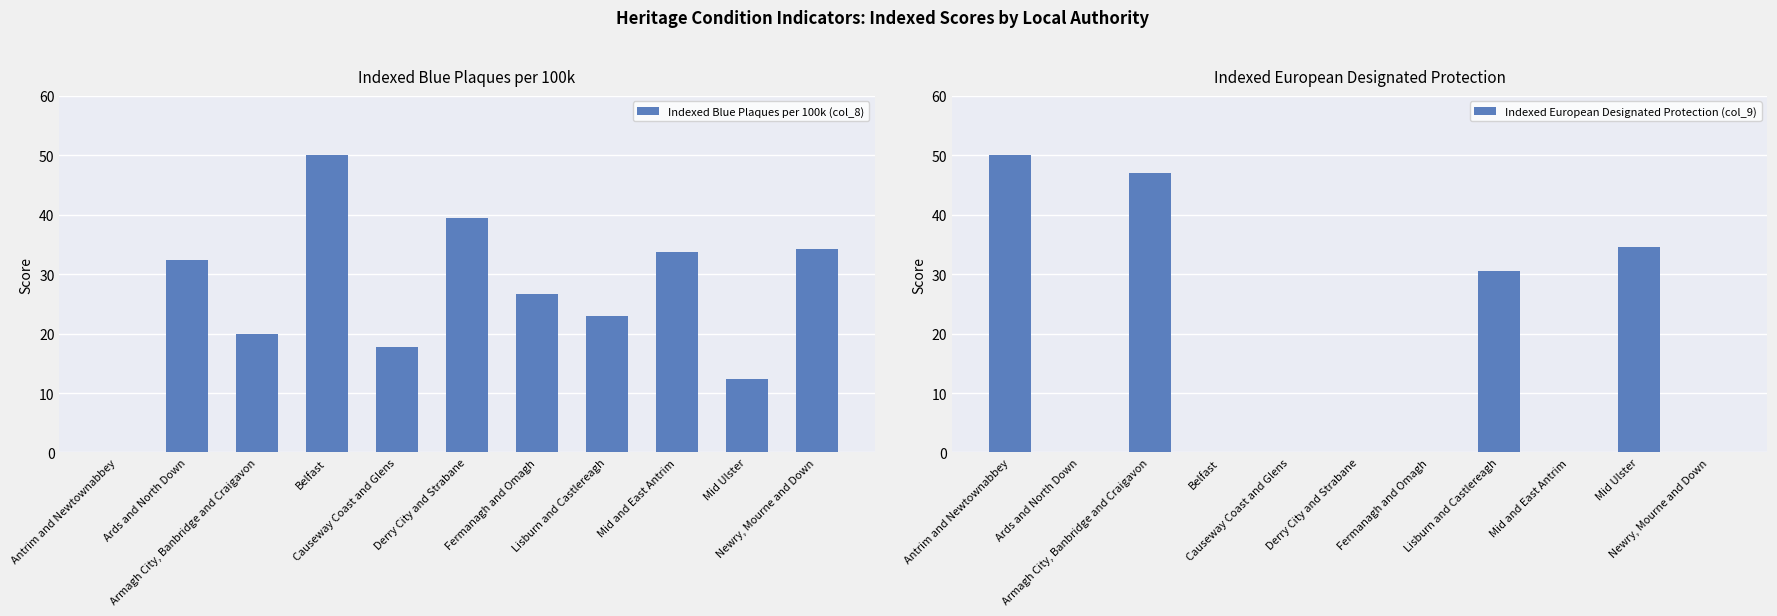

The value of Indexed European Designated Protection (col_9) at Lisburn and Castlereagh is 11.6. True or false?

False